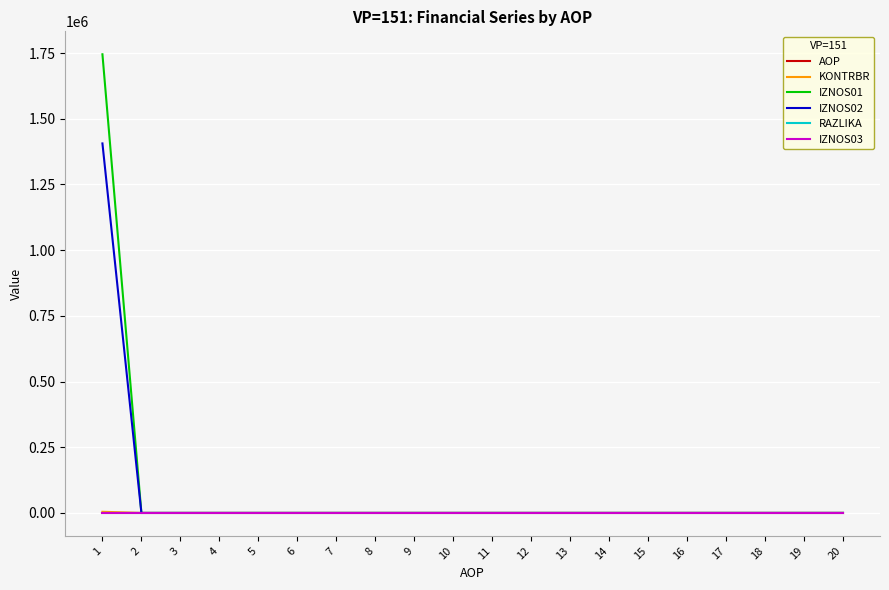

At how many categories does at least one series exceed 300083?

1